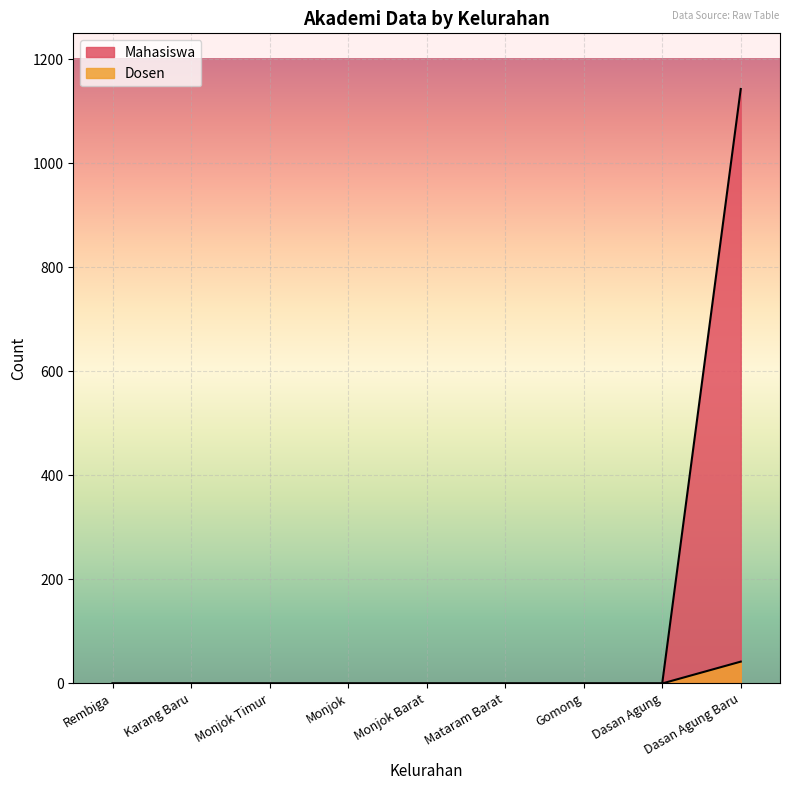

What is the label of the 3rd point from the right?

Gomong